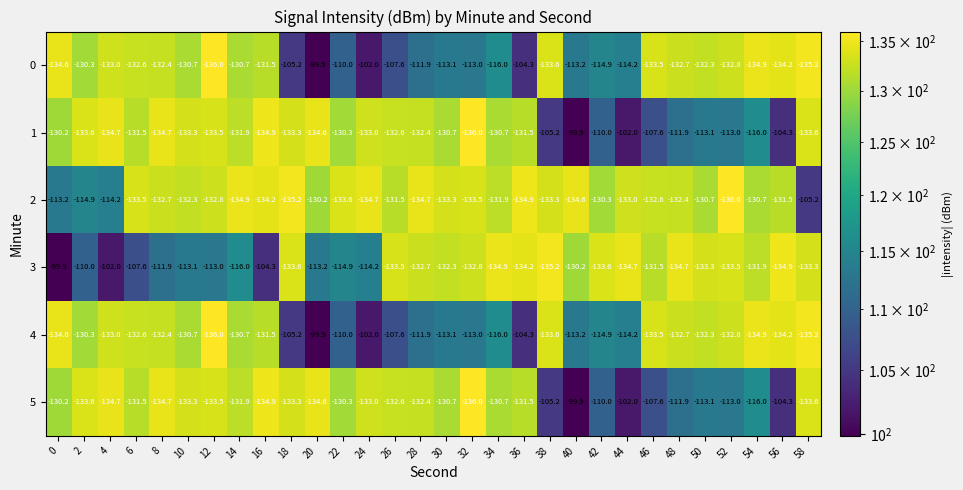

What is the difference between the highest and lowest values at 54?

18.9